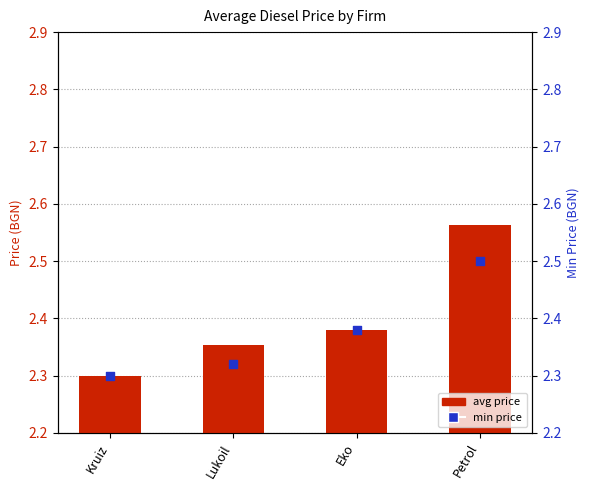

What is the total value across all series at Eko?

4.8